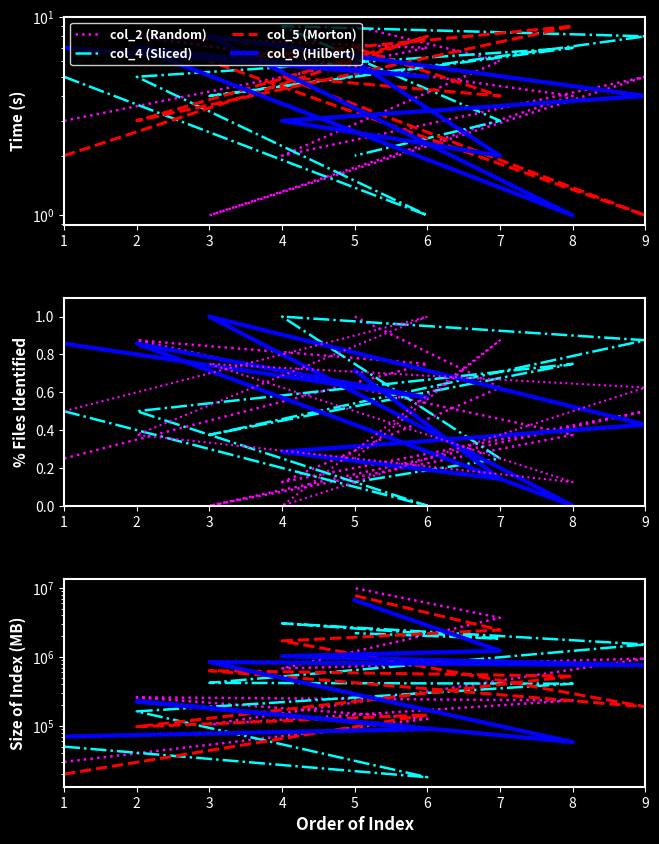

Which series ends up on top after the final intersection of col_2 (Random) and col_5 (Morton)?

col_2 (Random)